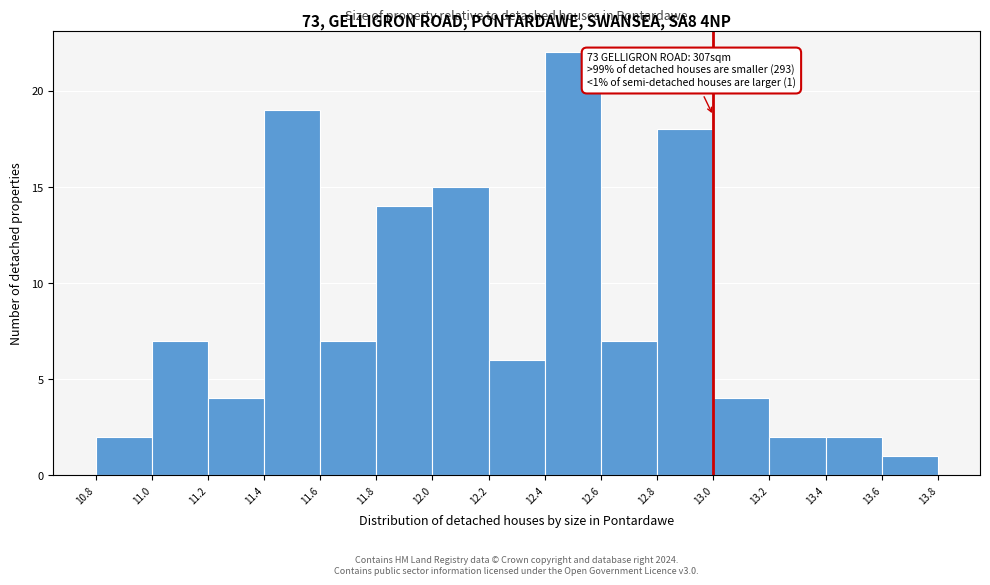

Which range on the x-axis has the tallest bar?

12.4 to 12.6